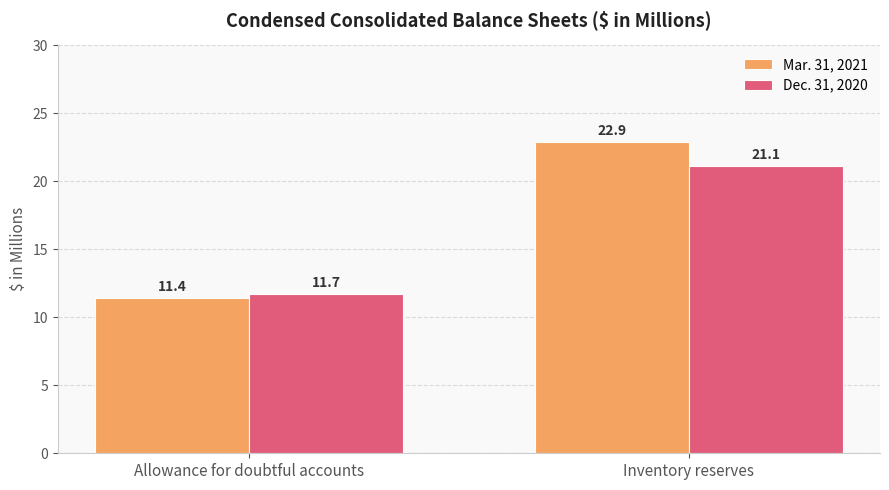

At which label is Dec. 31, 2020 closest to 16?

Allowance for doubtful accounts